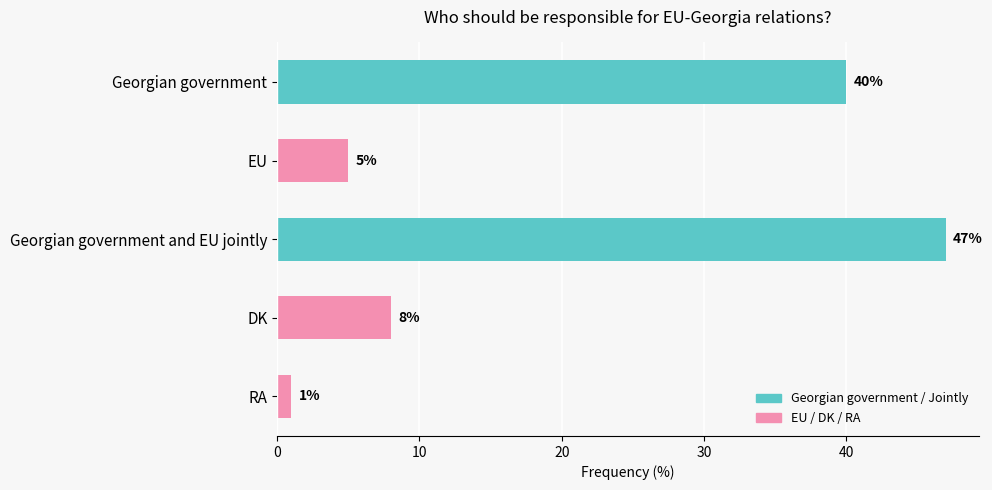

Which category has the lowest value across all series?

RA